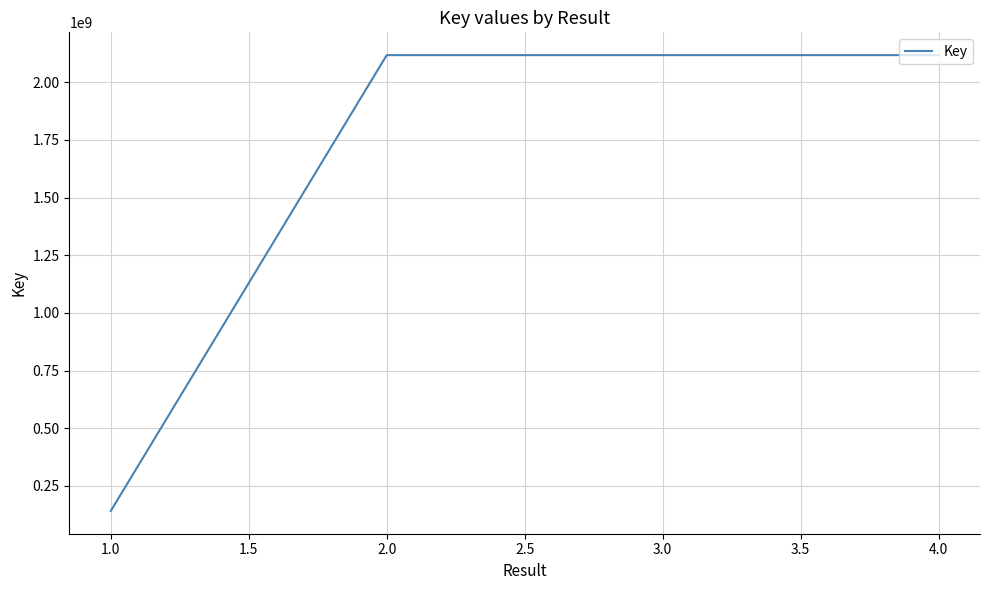

Approximately how many times larger is the value at 2.0 compared to 3.0?

1.0